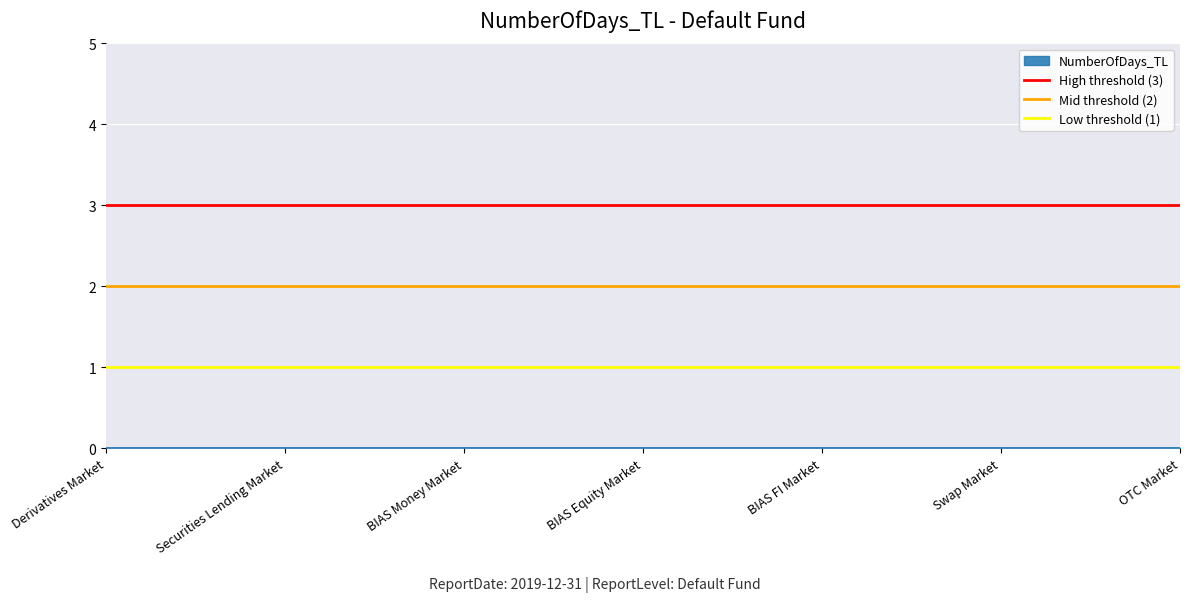

What is the maximum value shown in the chart?

3